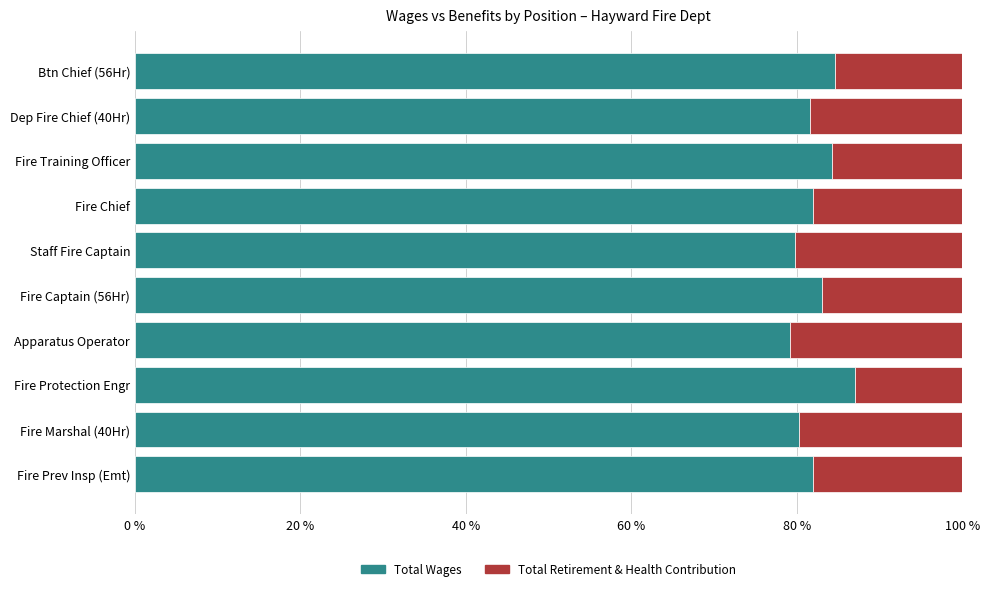

What value does the Total Wages series have at Fire Prev Insp (Emt)?

81.9